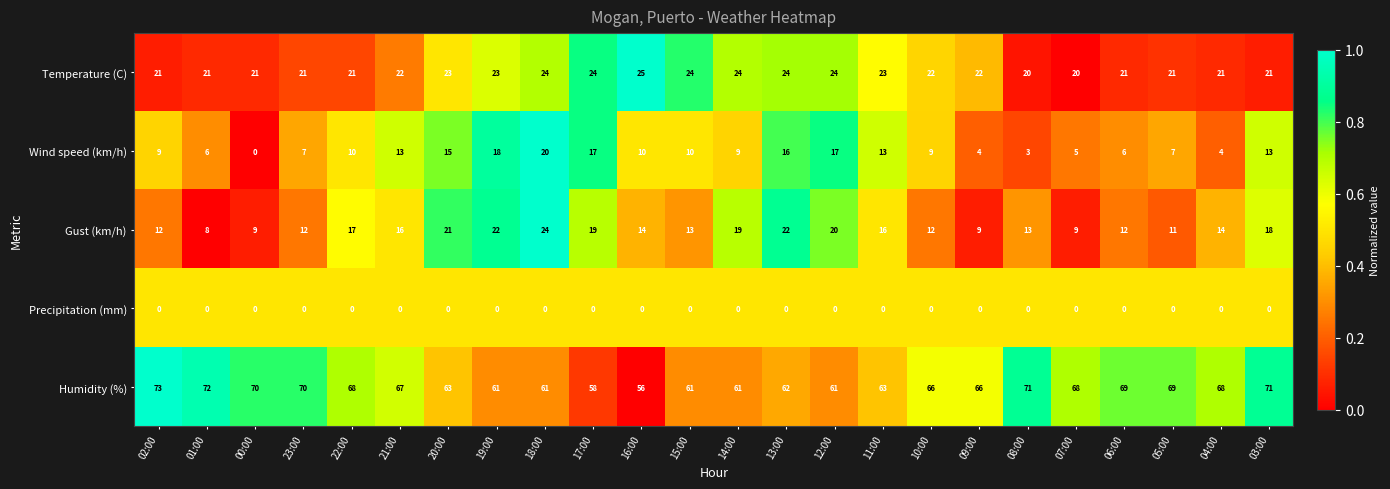

What value does the Temperature (C) series have at 18:00?

24